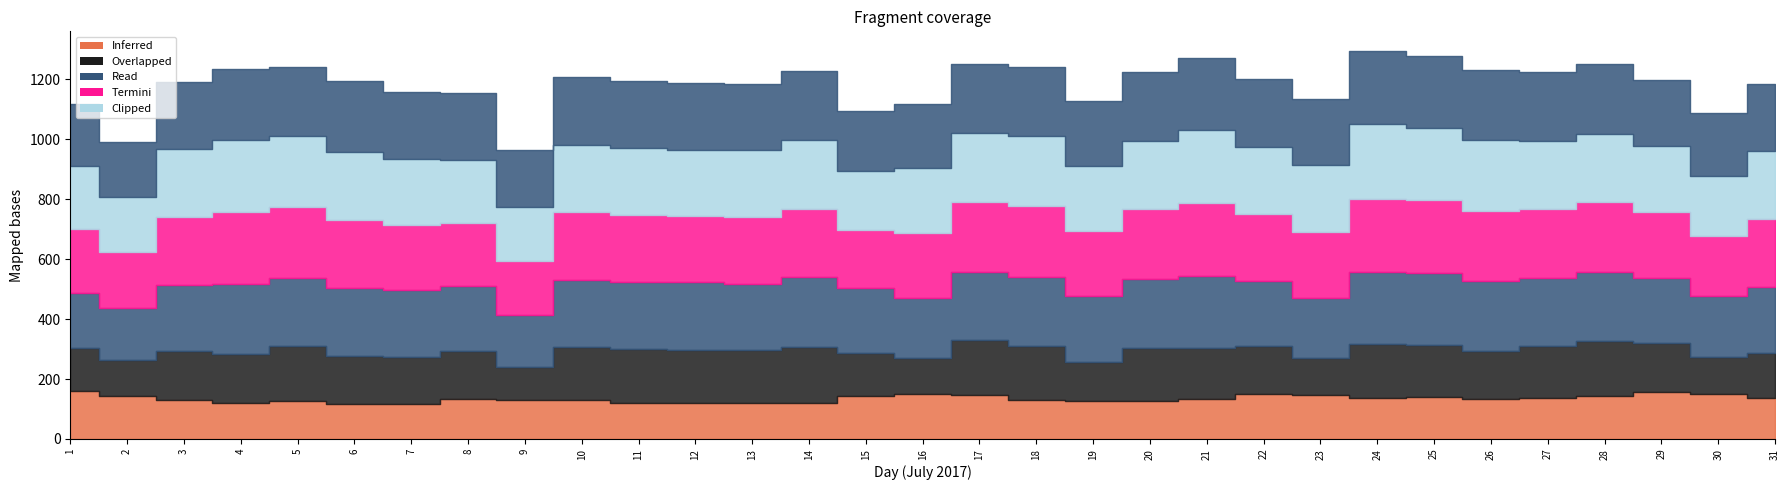

Which category has the highest value across all series?

24